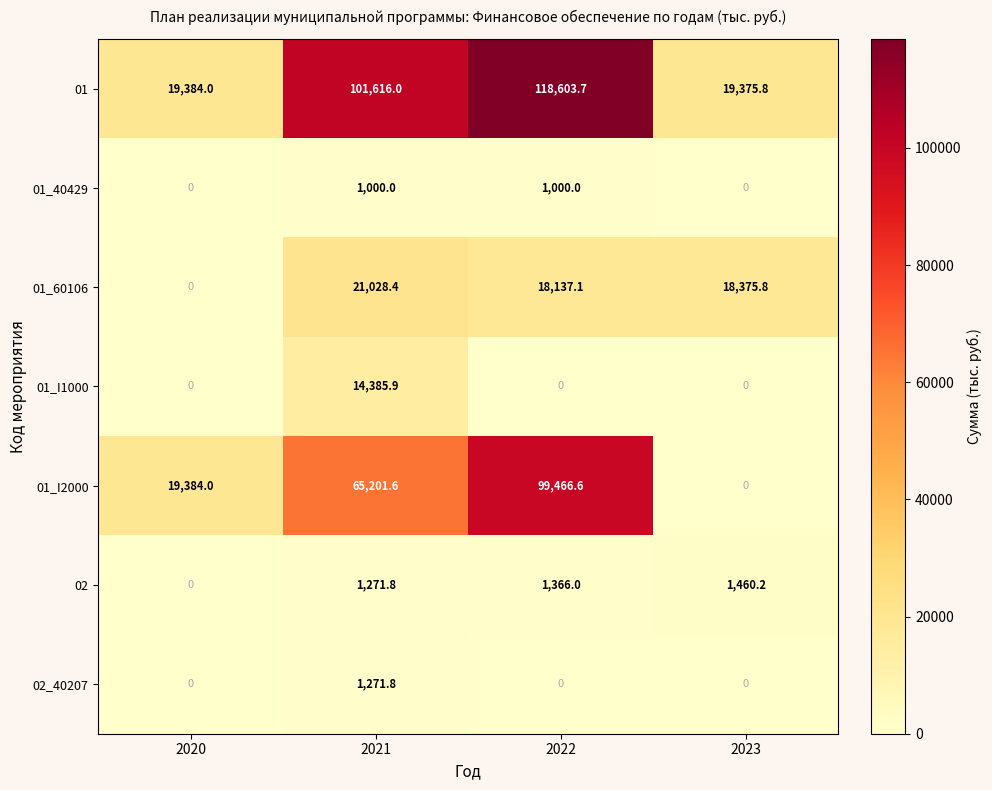

Rank the categories by 01_60106 value from highest to lowest.

2021, 2023, 2022, 2020